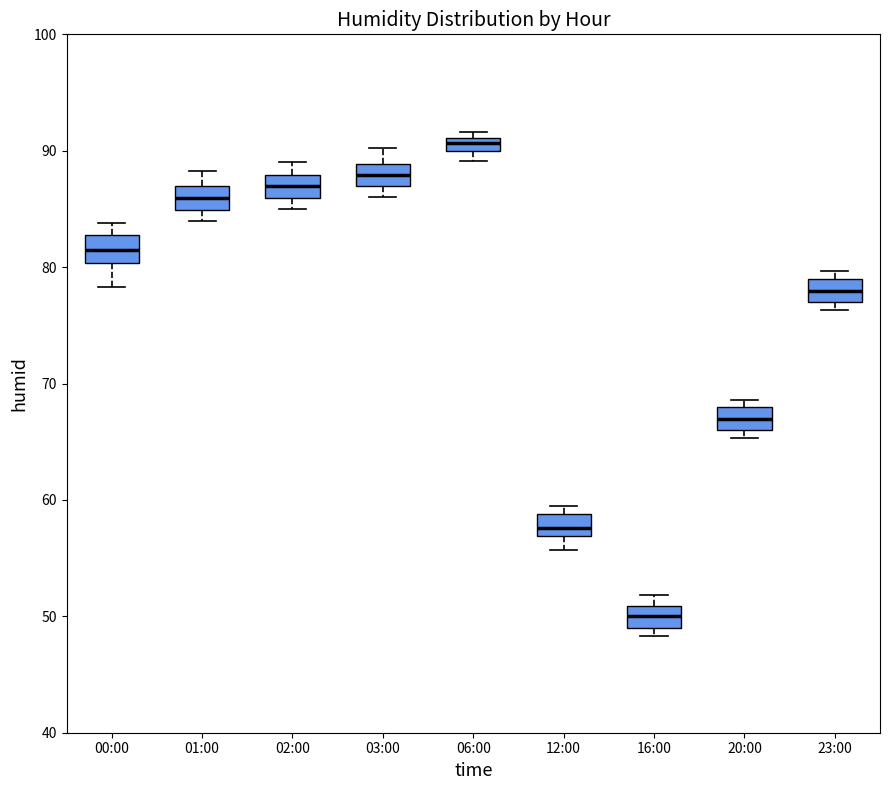

Where is the upper edge of the box for 16:00 on the y-axis? The values are not printed on the chart, so give them approximately, as read against the axis.

51